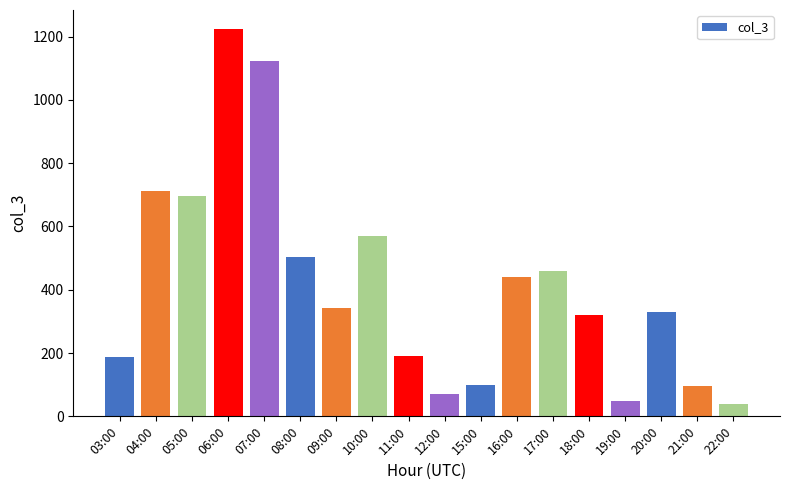

Is it true that the value at 03:00 is 189?

True